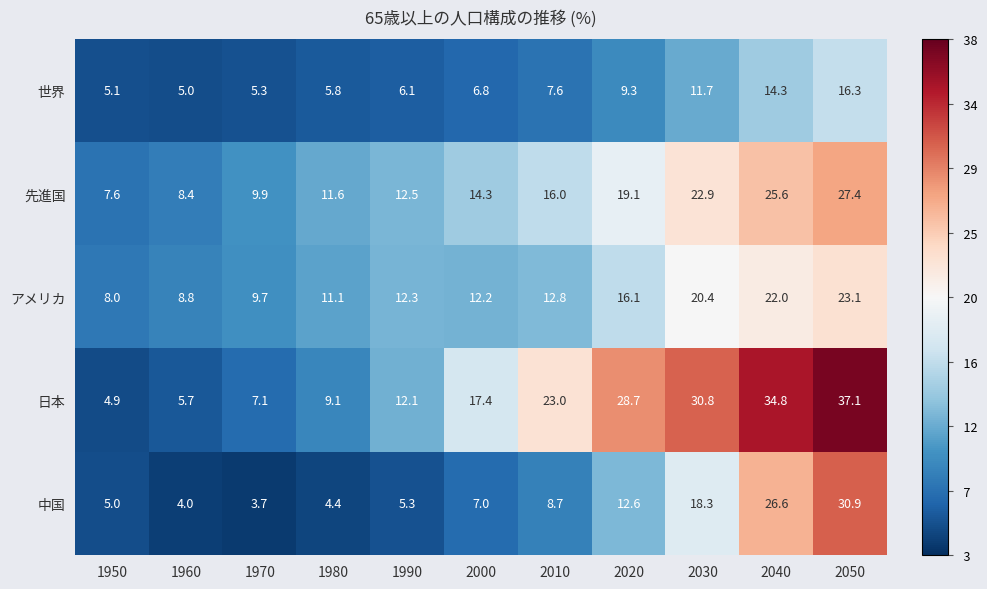

At which category does the chart reach its minimum across all series?

1970